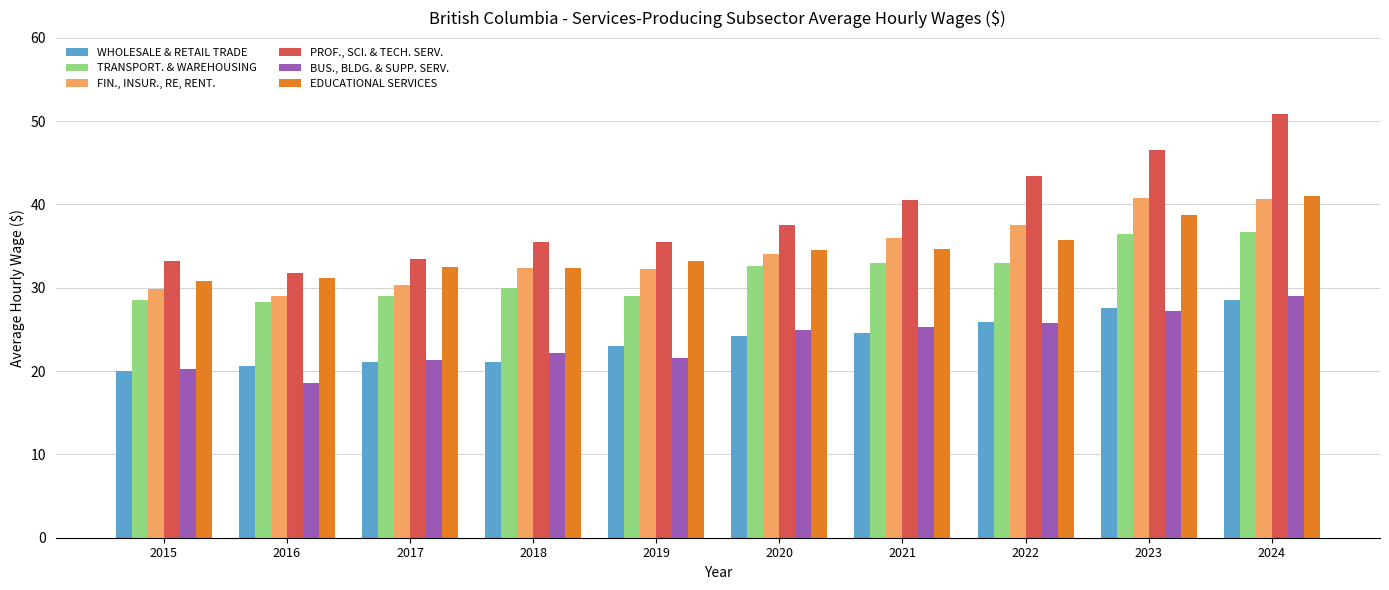

At which label is PROF., SCI. & TECH. SERV. closest to 41?

2021